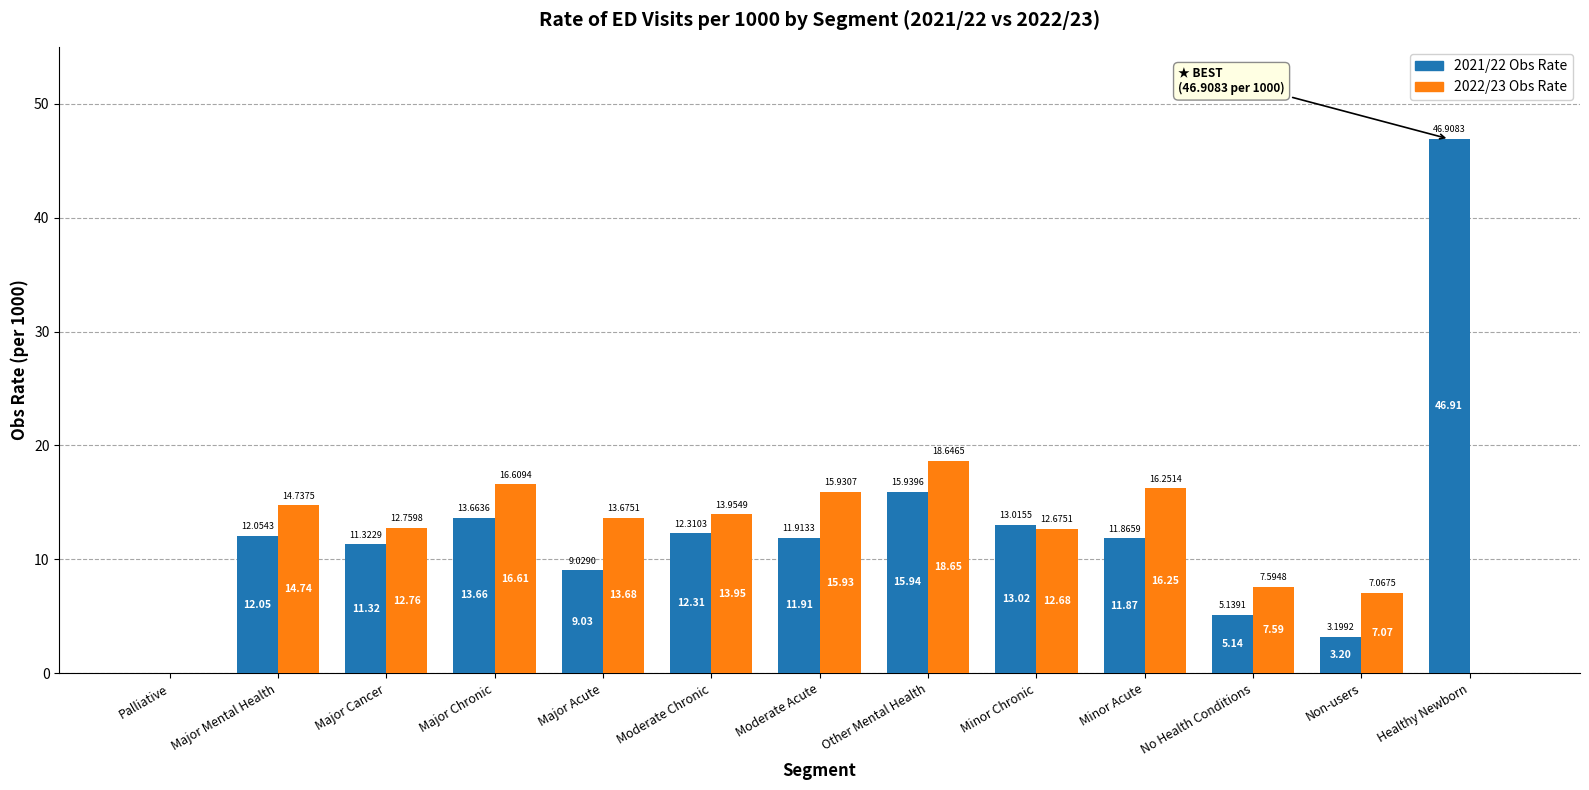

What is the sum of all 2021/22 Obs Rate values?

166.4